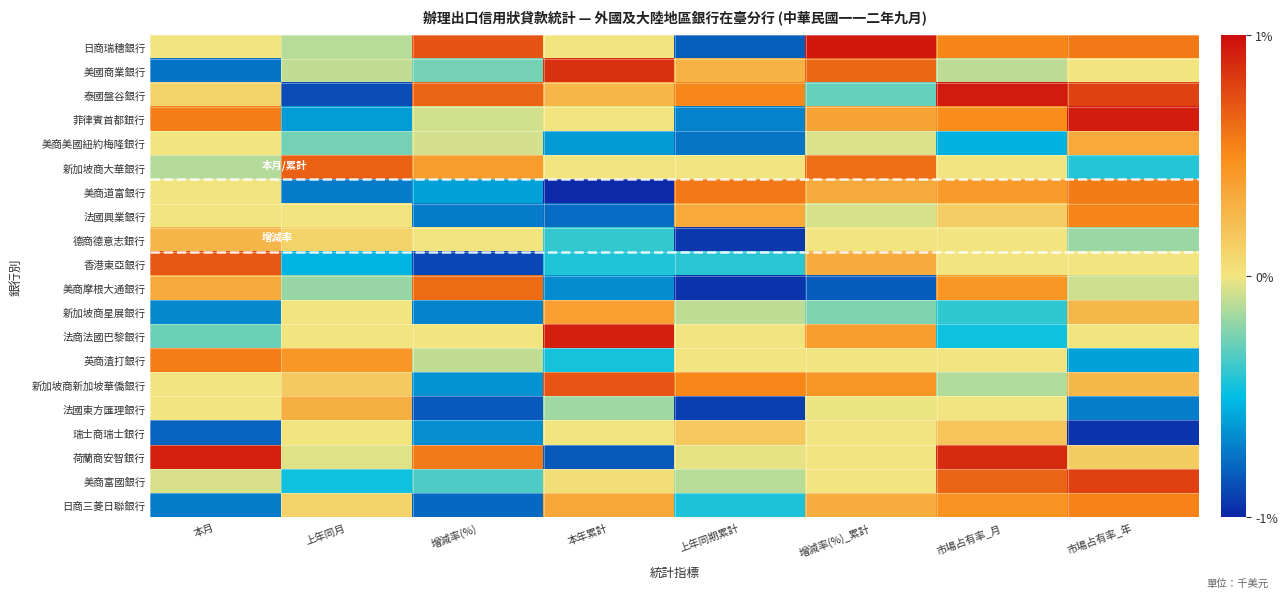

At how many categories does at least one series exceed 0?

8